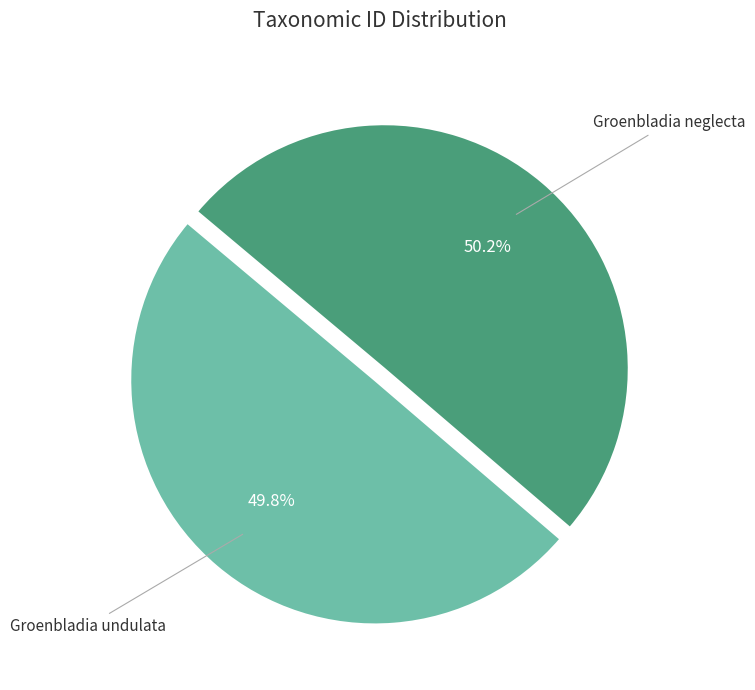

Is there a majority slice in this chart?

Yes